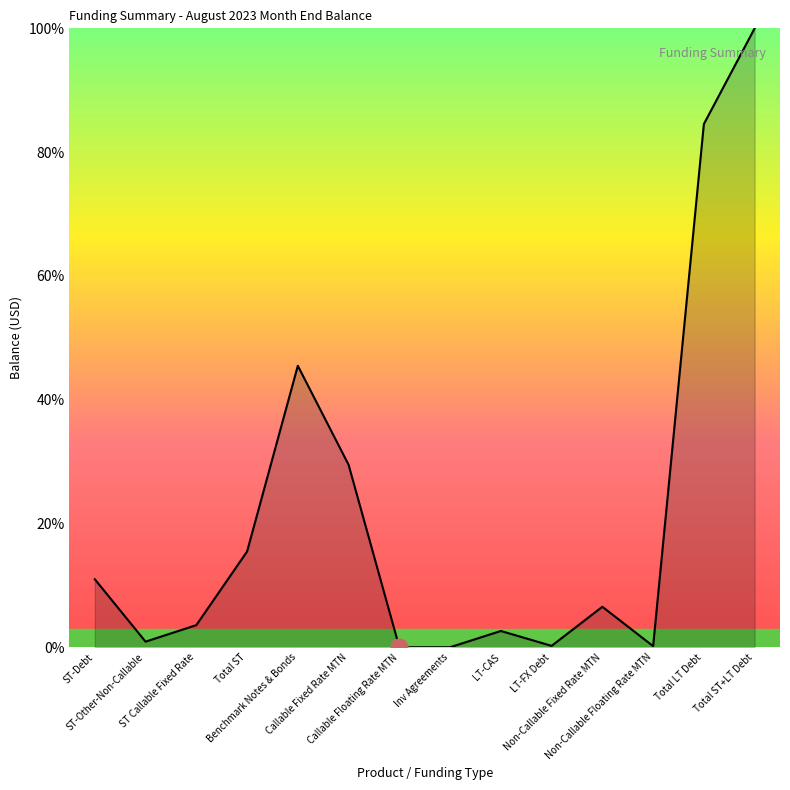

At which label is the value closest to 50?

Benchmark Notes & Bonds